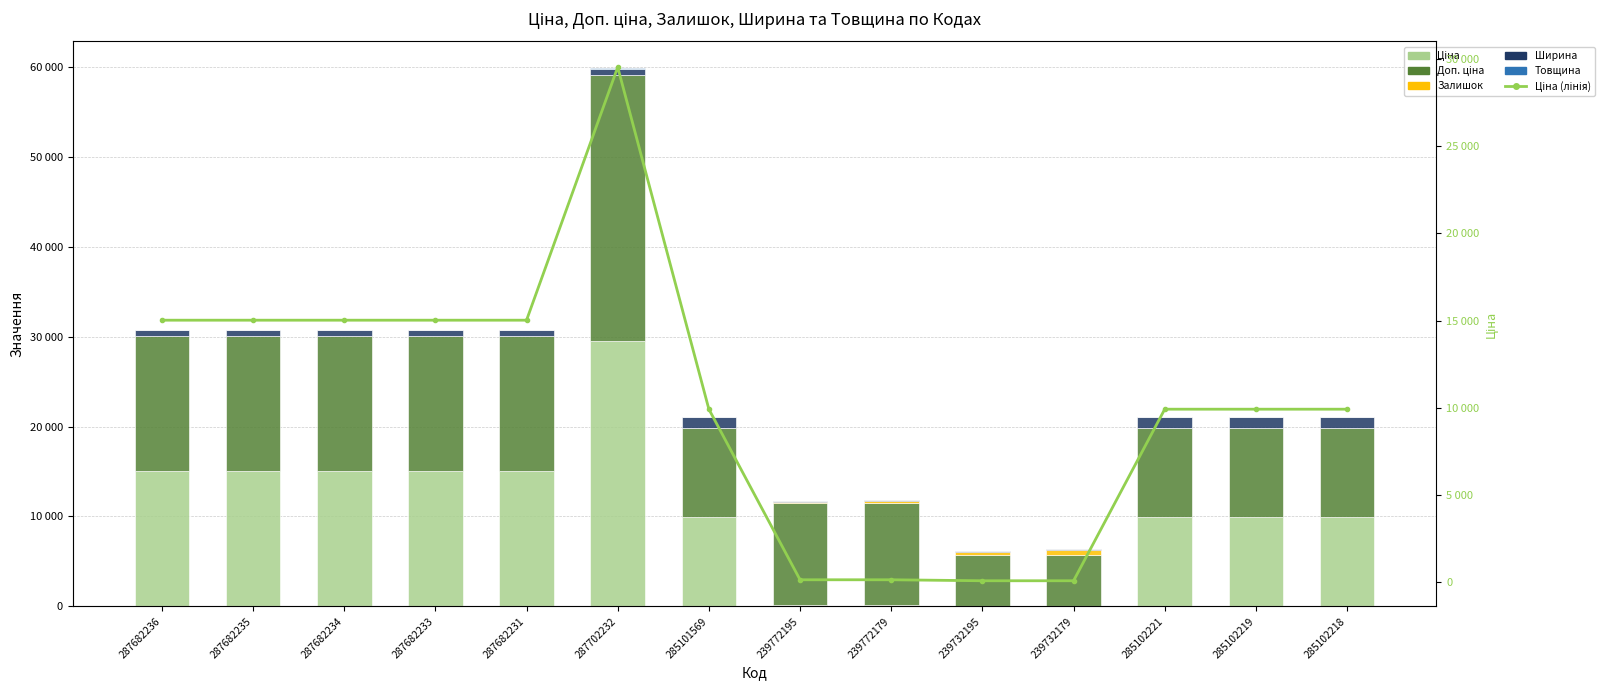

At which label does Ширина reach its peak?

285101569